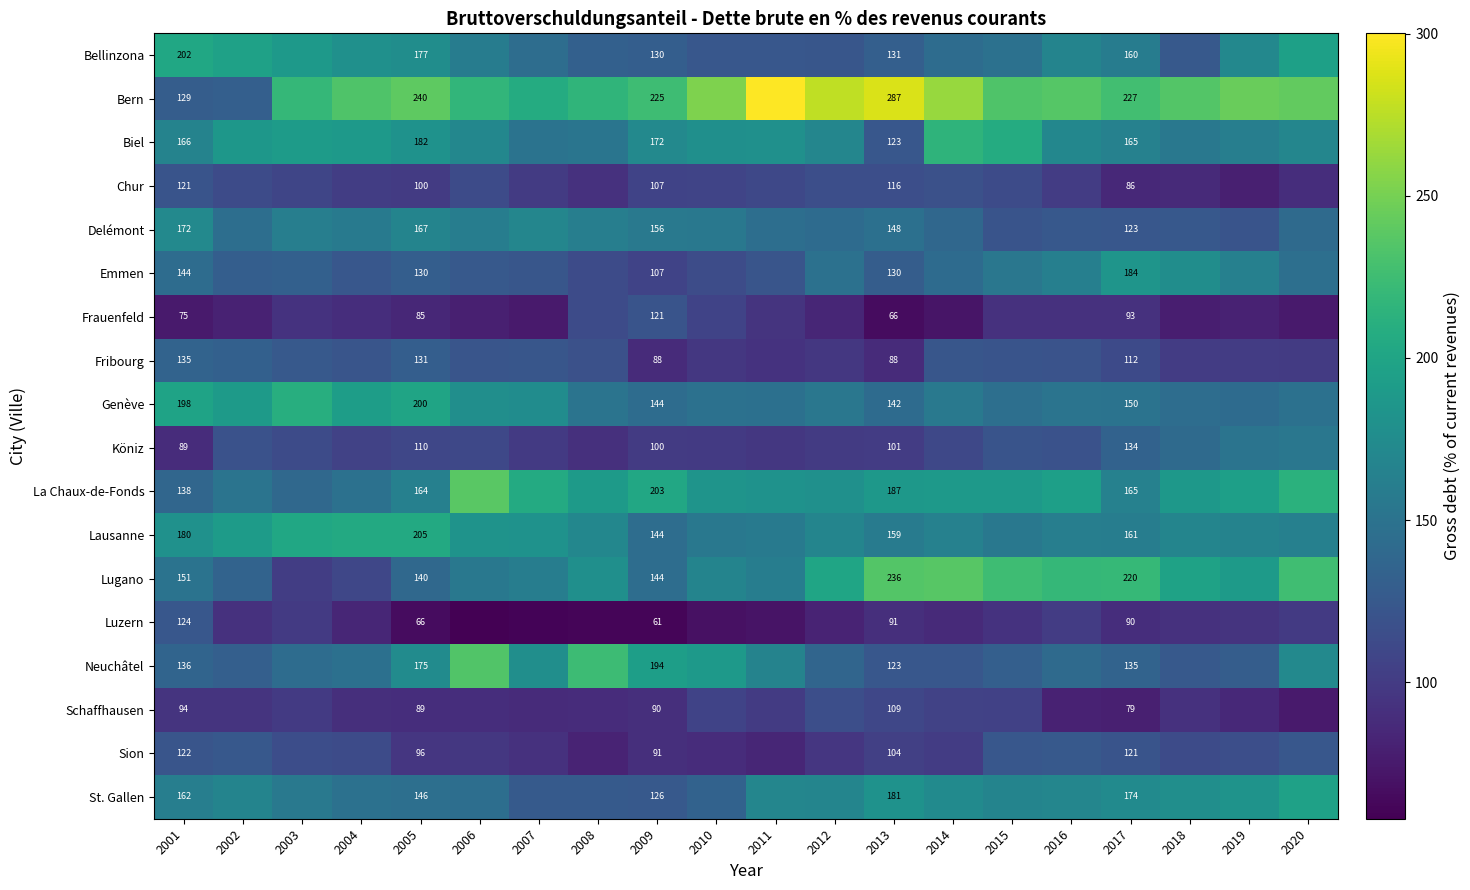

Which series changed the most between 2009 and 2013?

Lugano